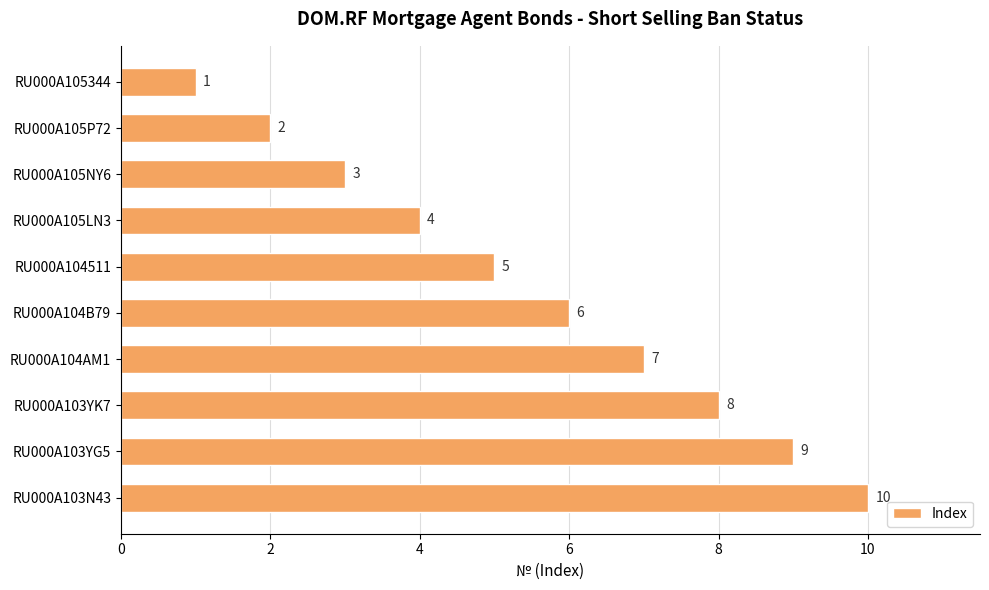

Count the values in the range 3 to 8.

6